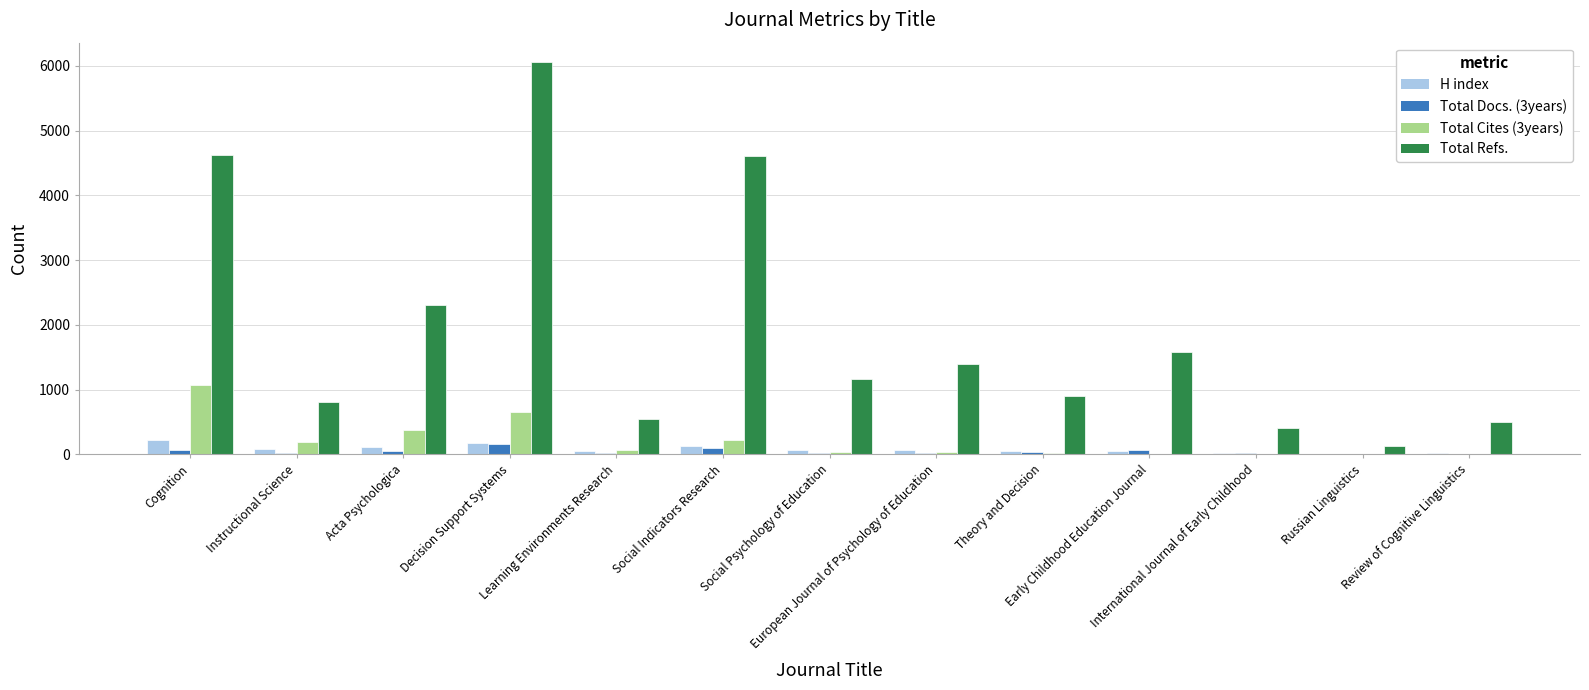

Which series has the largest total across all categories?

Total Refs.